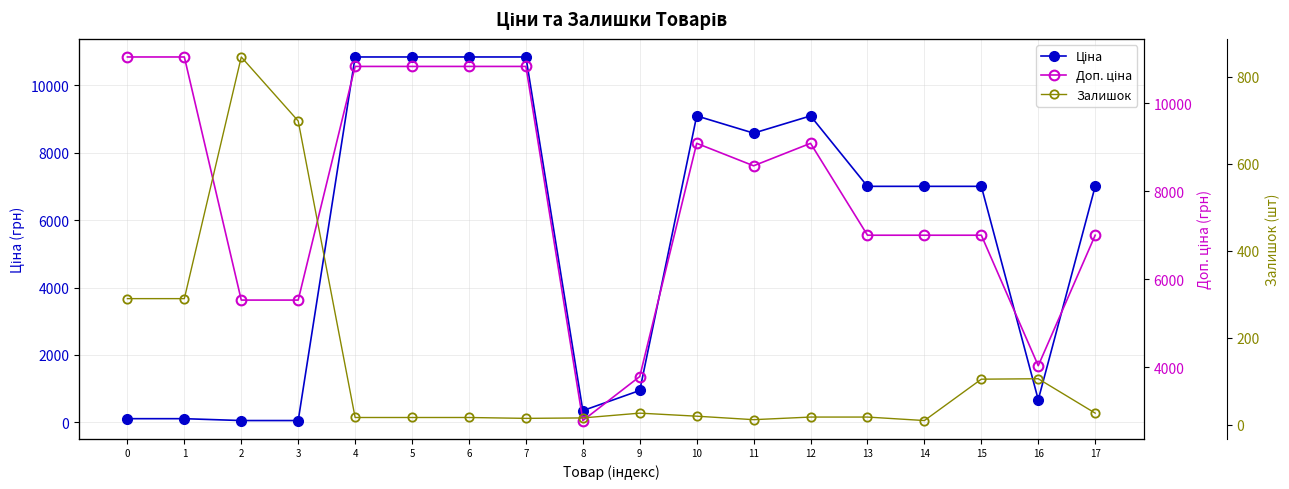

True or false: Залишок has a value of 106.0 at 16.

True